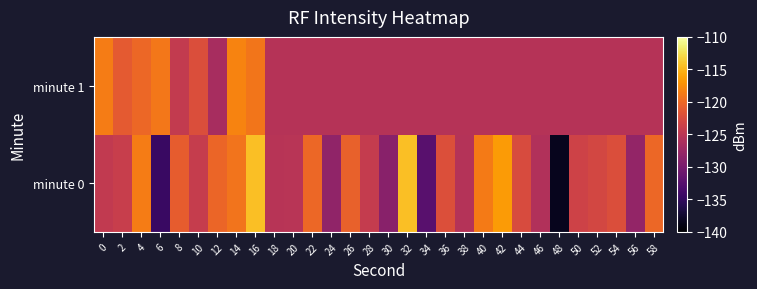

Between 30 and 28, which is larger?

28